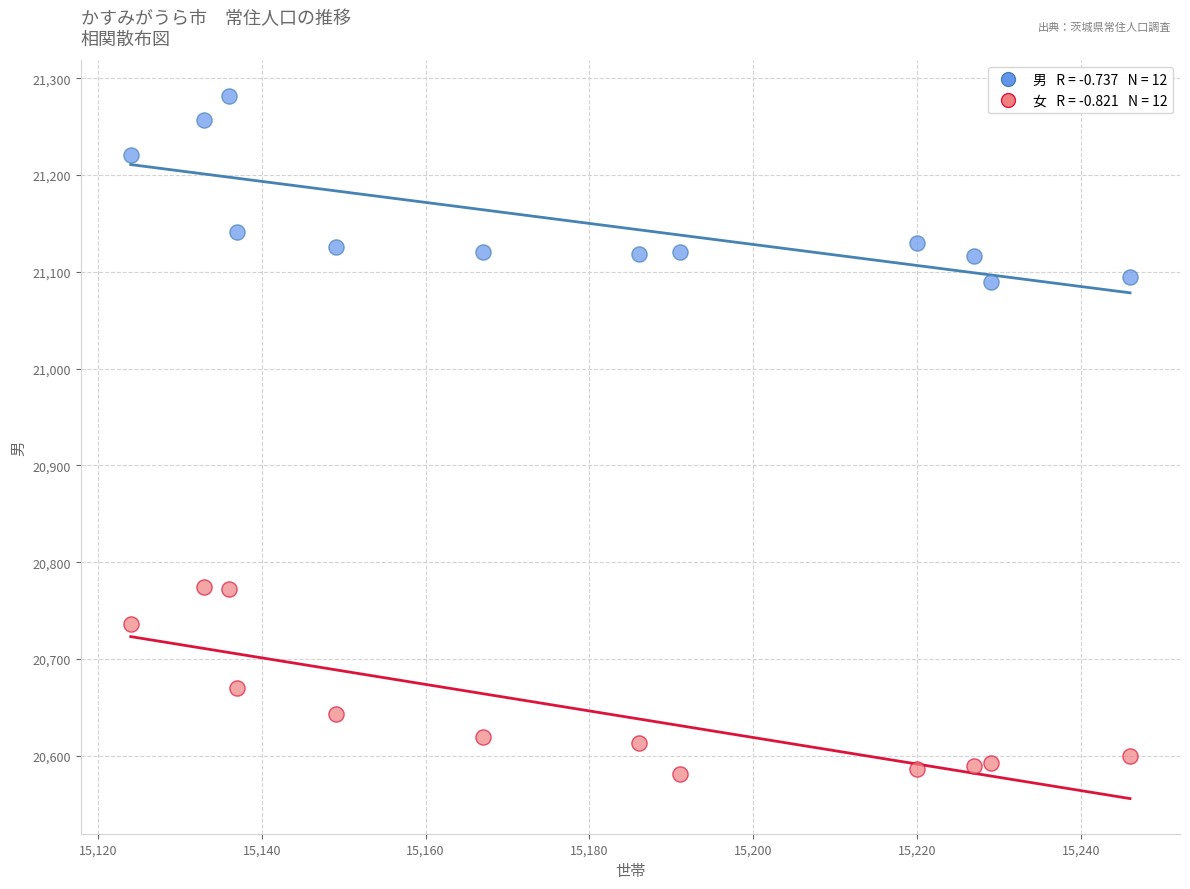

Across all data points, what is the range of X values (max minus min)?

122